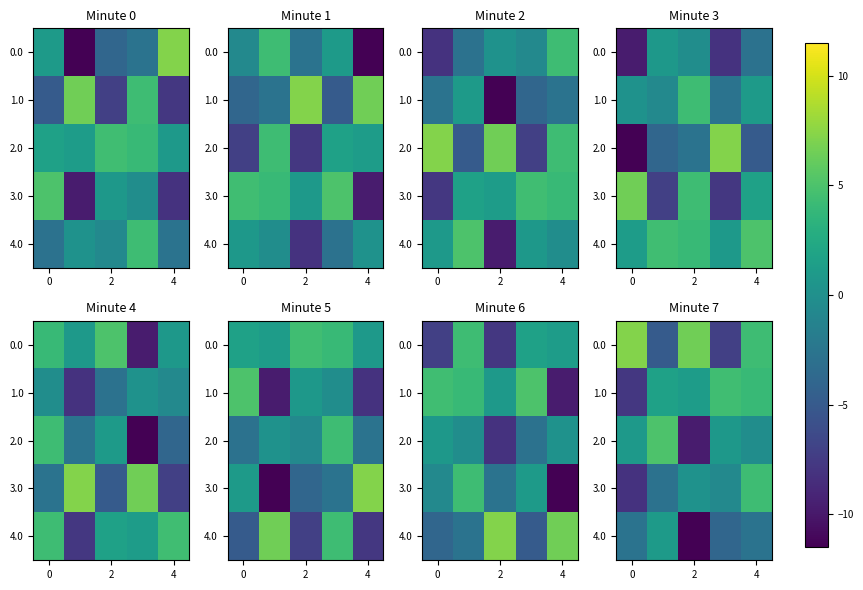

How many data points in 4.0 are above -2?

1